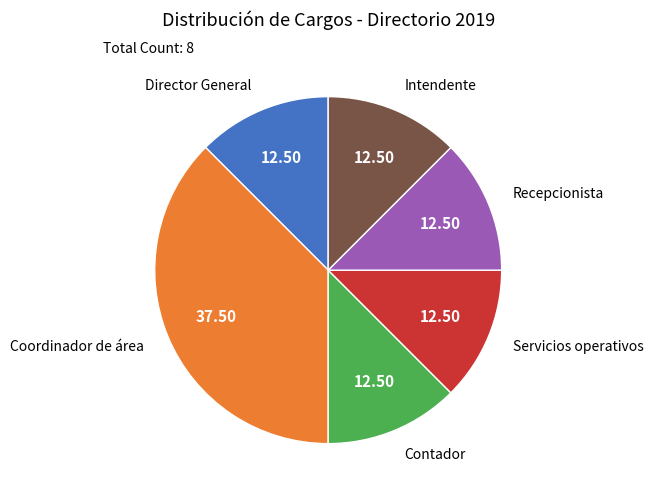

Which slice is the largest?

Coordinador de área